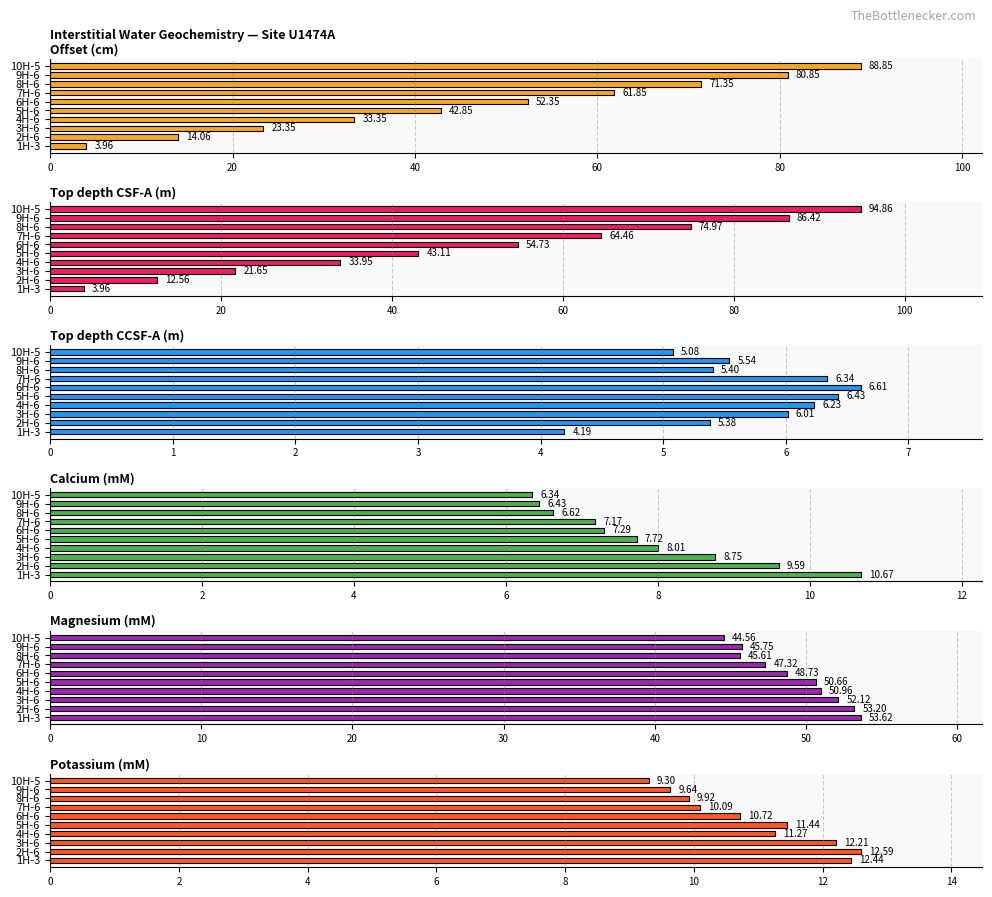

Reading left to right, extract all data points from this chart.

Offset (cm): 4.0	14.1	23.4	33.4	42.9	52.4	61.9	71.3	80.8	88.8
Top depth CSF-A (m): 4.0	12.6	21.7	33.9	43.1	54.7	64.5	75.0	86.4	94.9
Top depth CCSF-A (m): 4.2	5.4	6.0	6.2	6.4	6.6	6.3	5.4	5.5	5.1
Calcium (mM): 10.7	9.6	8.8	8.0	7.7	7.3	7.2	6.6	6.4	6.3
Magnesium (mM): 53.6	53.2	52.1	51.0	50.7	48.7	47.3	45.6	45.8	44.6
Potassium (mM): 12.4	12.6	12.2	11.3	11.4	10.7	10.1	9.9	9.6	9.3